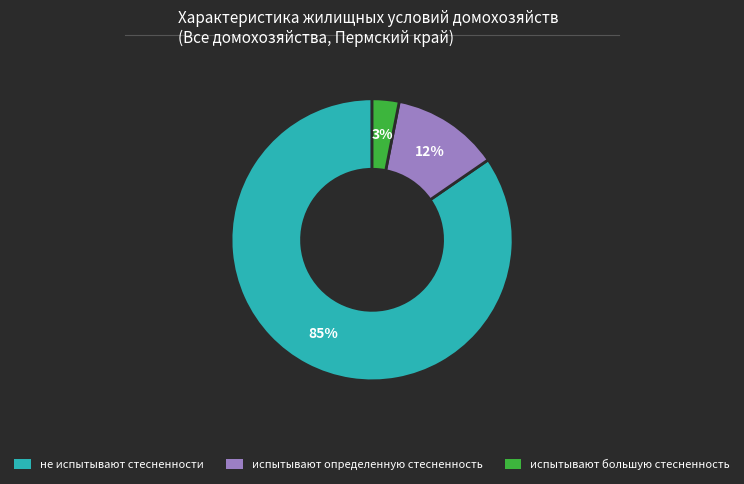

True or false: испытывают большую стесненность accounts for 3% of the total.

True